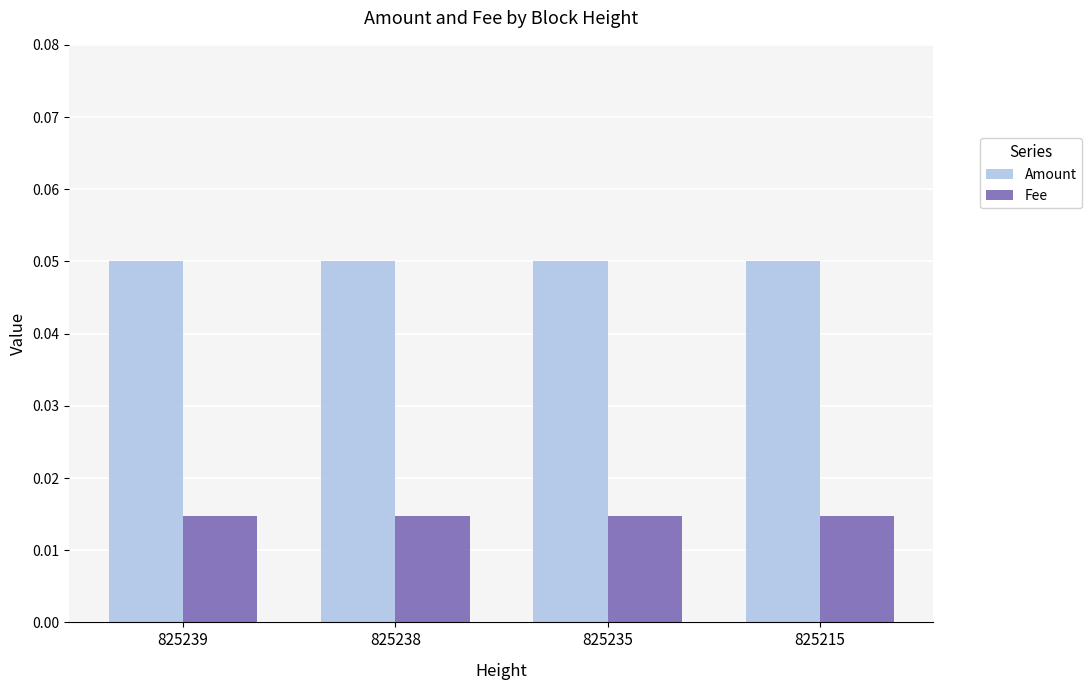

Which series has the largest total across all categories?

Amount